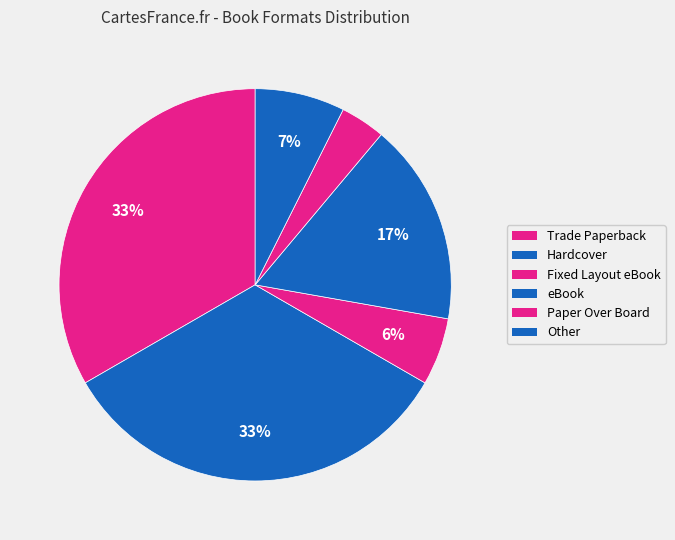

How many segments does this pie chart have?

6